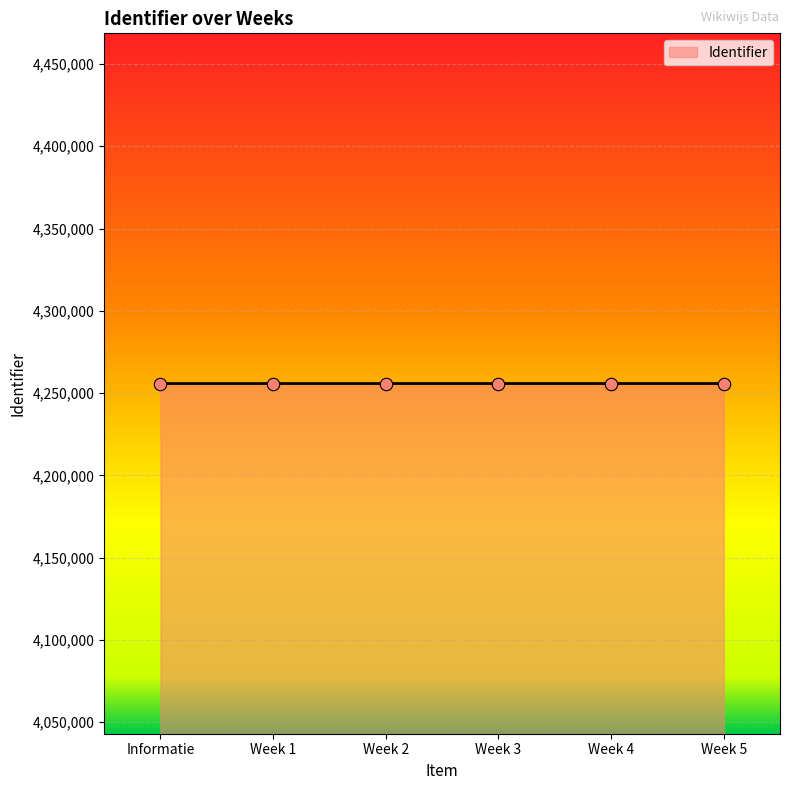

What is the change in value from Week 1 to Week 5?

+8